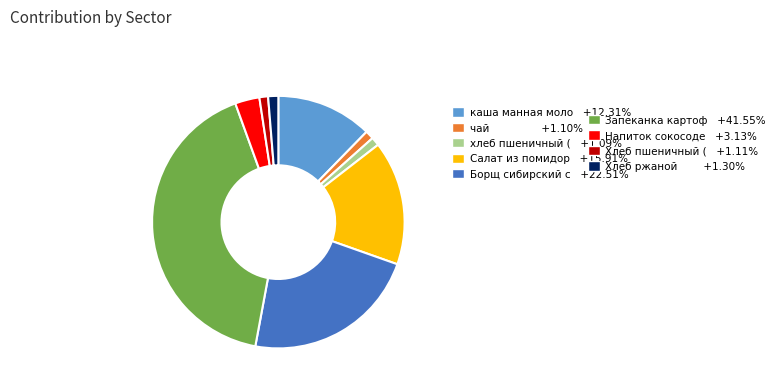

Is there a majority slice in this chart?

No